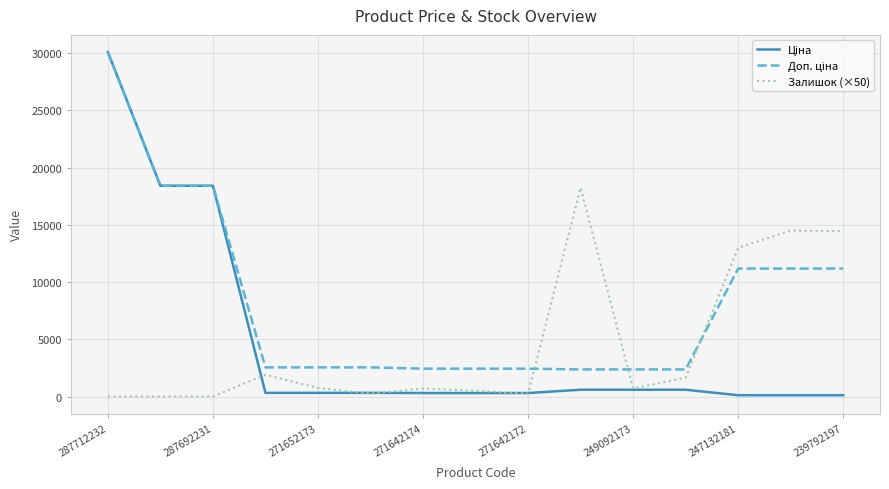

What is the difference between the maximum and minimum values in the Залишок (×50) series?

18250.0